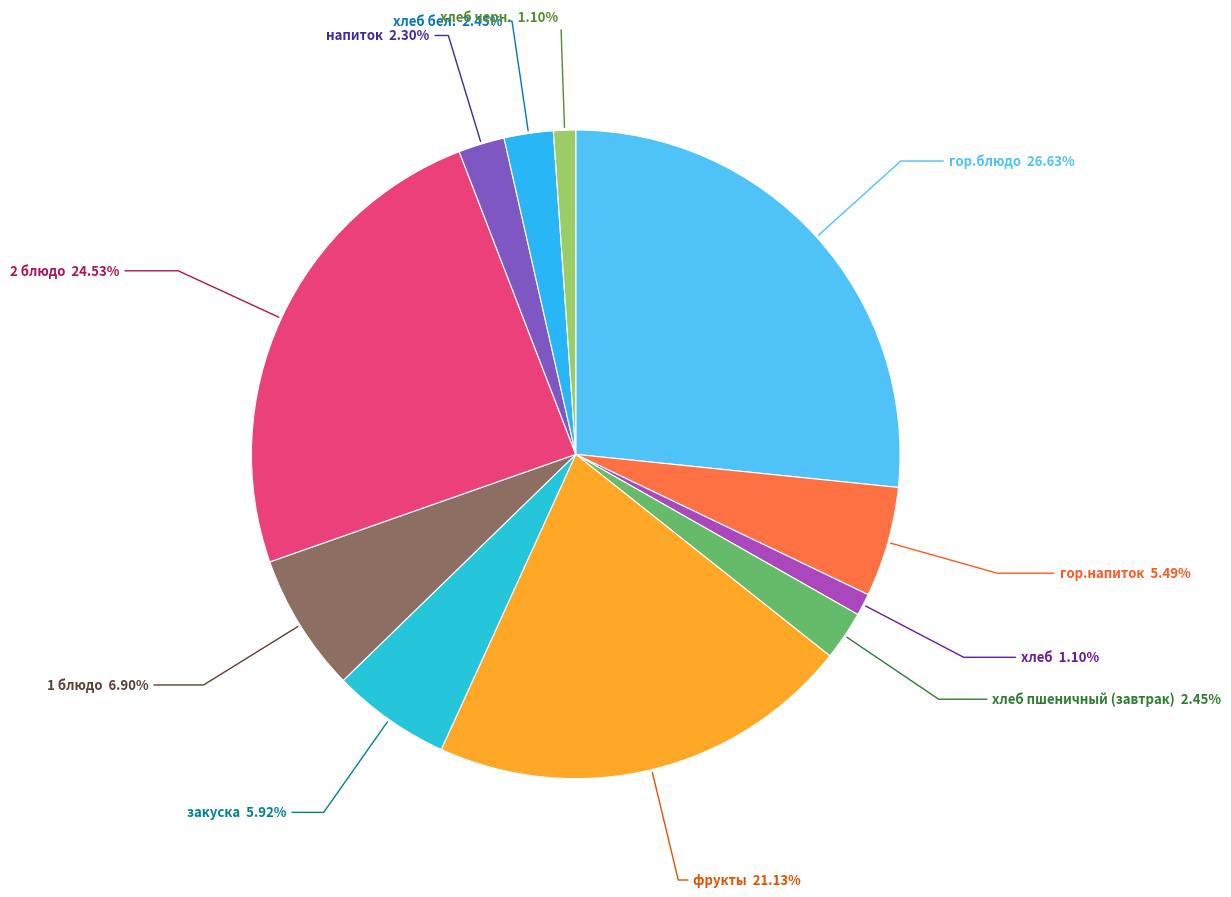

Rank the categories by value from lowest to highest.

хлеб, хлеб черн., напиток, хлеб пшеничный (завтрак), хлеб бел., гор.напиток, закуска, 1 блюдо, фрукты, 2 блюдо, гор.блюдо